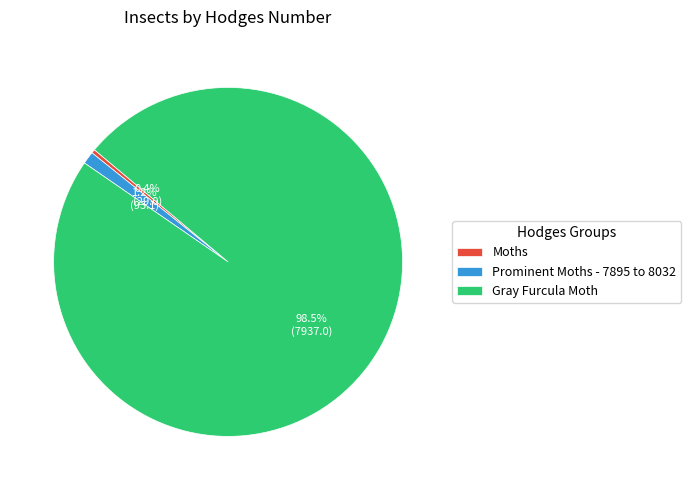

Which has a higher value, Moths or Gray Furcula Moth?

Gray Furcula Moth